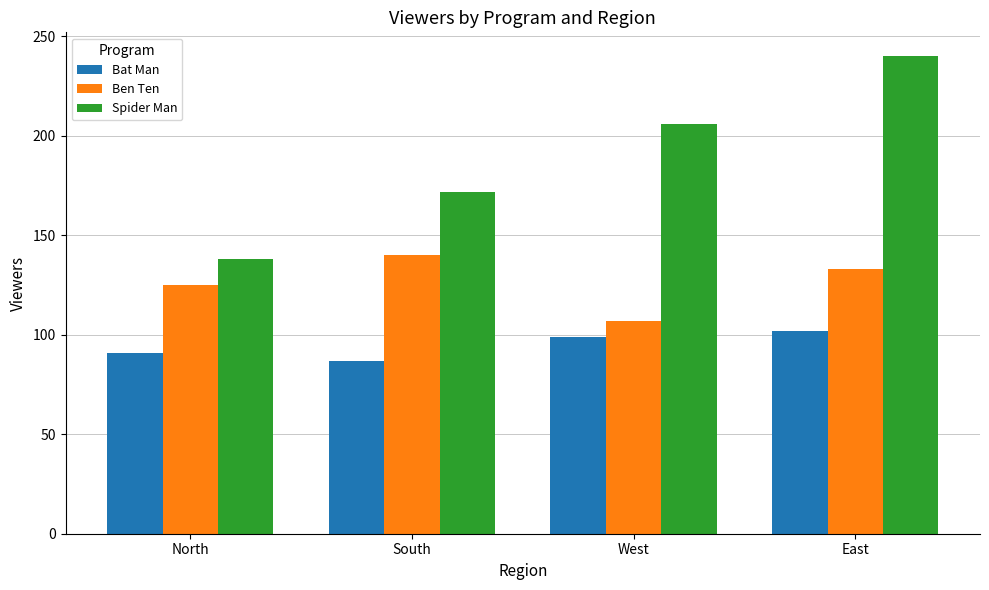

What is the label of the 3rd bar from the left?

West